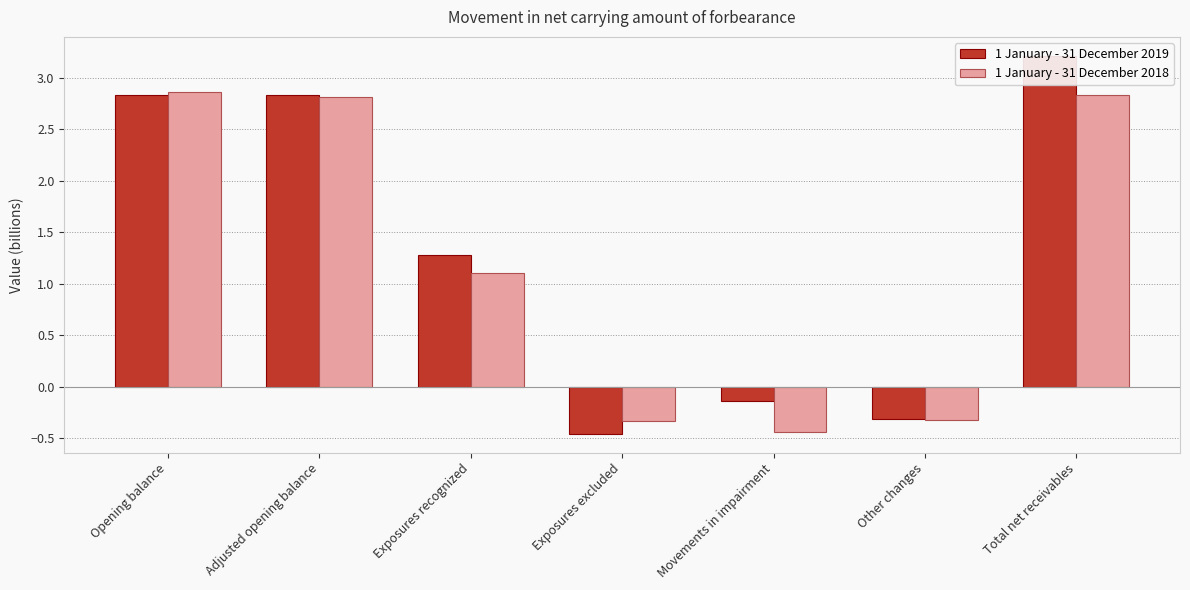

What is the label of the 1st bar from the left?

Opening balance